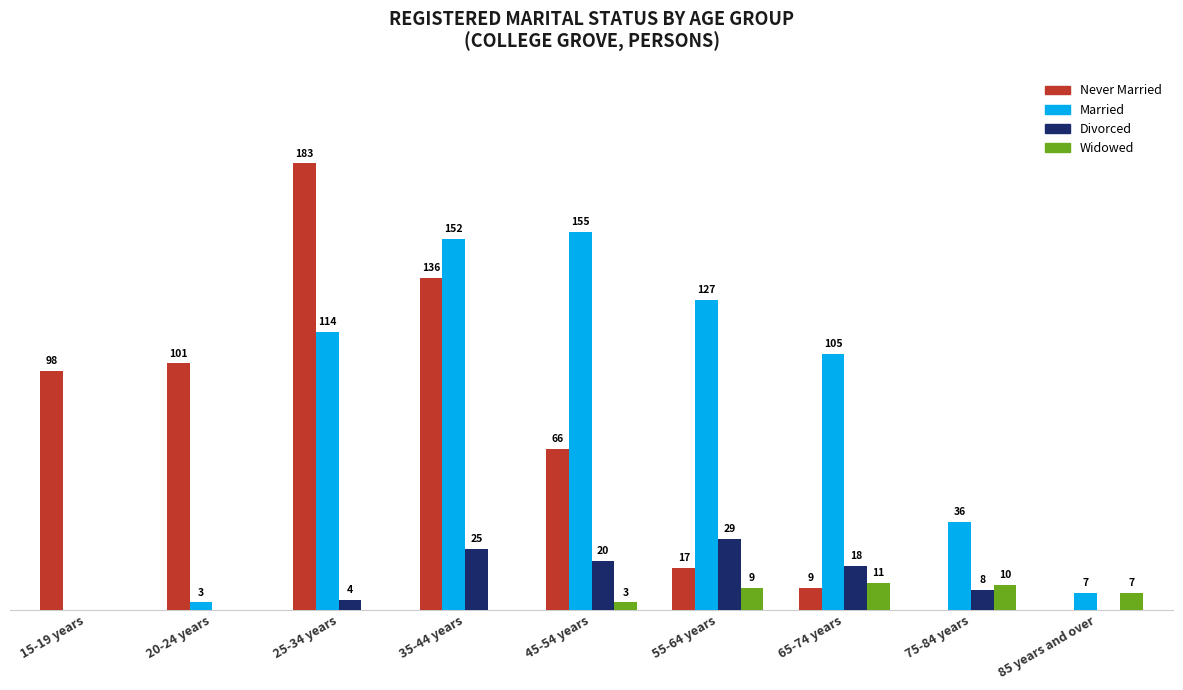

Which series changed the most between 15-19 years and 35-44 years?

Married